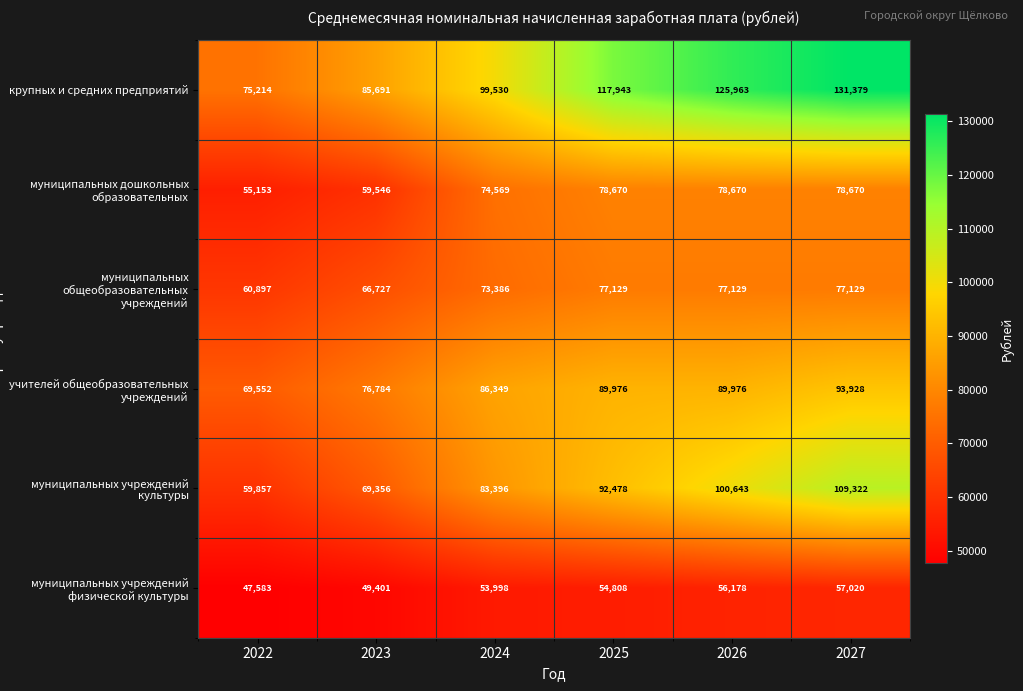

Is it true that муниципальных учреждений культуры equals 92478 at 2025?

True